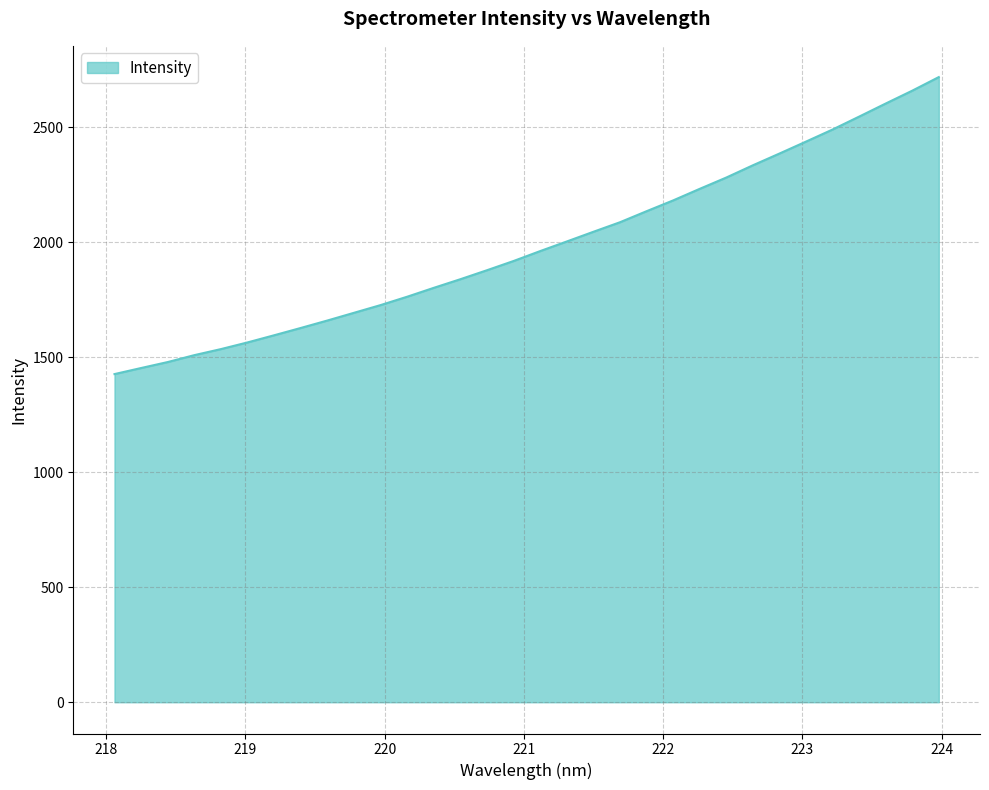

What is the minimum value shown in the chart?

1426.8